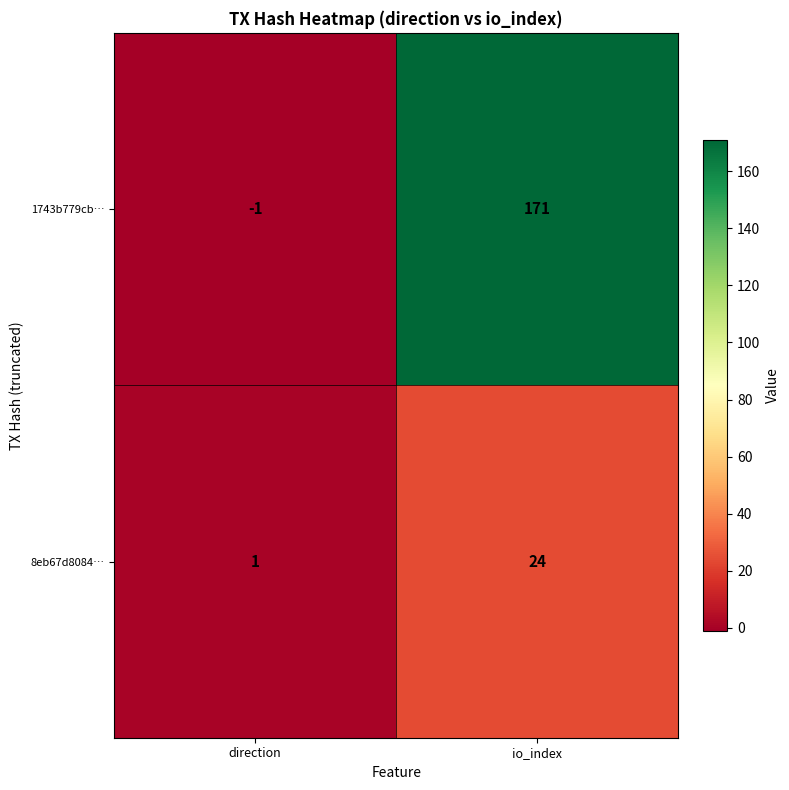

Is the value of 8eb67d8084… at io_index greater than the value of 1743b779cb… at io_index?

No